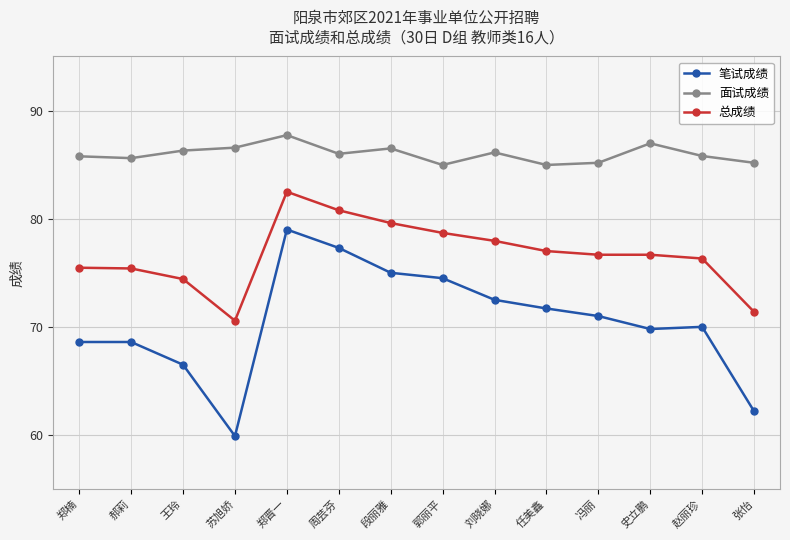

In 面试成绩, how many points are higher than both neighbors (excluding endpoints)?

4